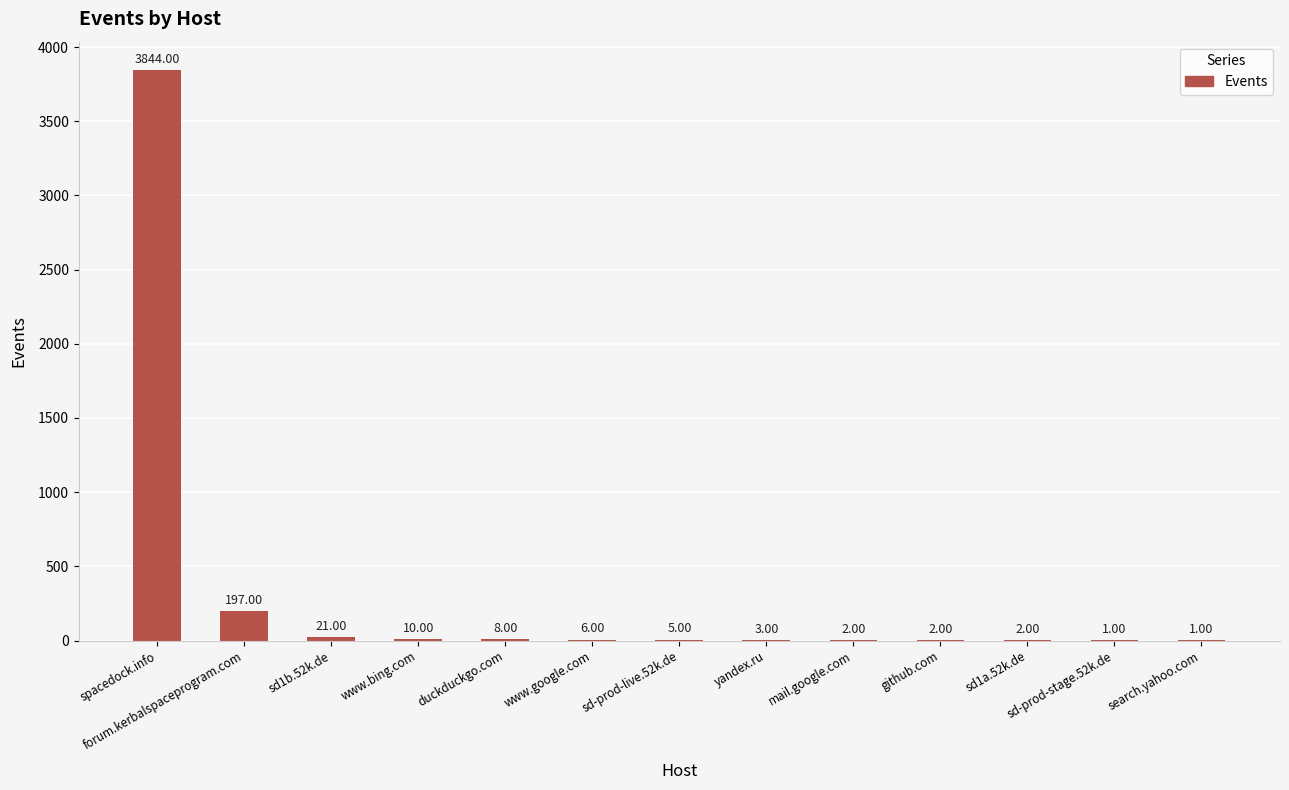

What is the sum of the values at duckduckgo.com and sd1a.52k.de?

10